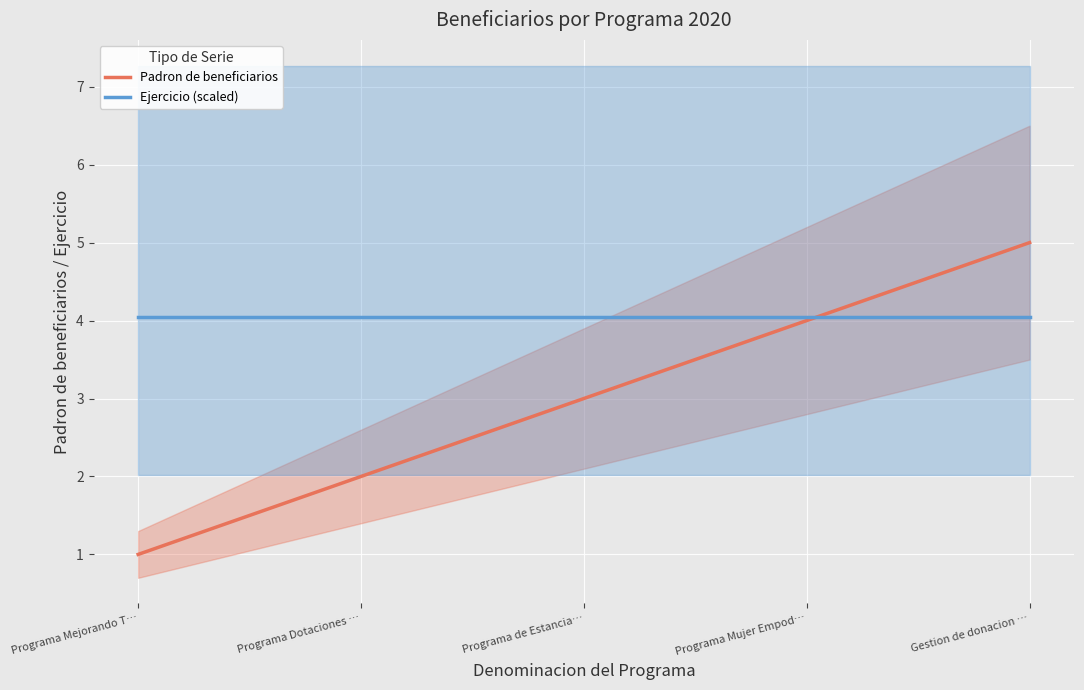

After their last crossing, which series has the higher values: Ejercicio (scaled) or Padron de beneficiarios?

Padron de beneficiarios